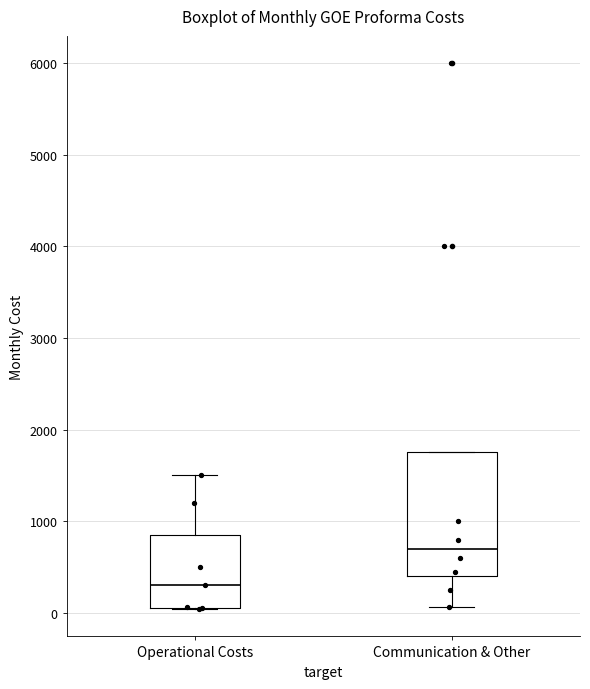

Which box has the lowest median line?

Operational Costs